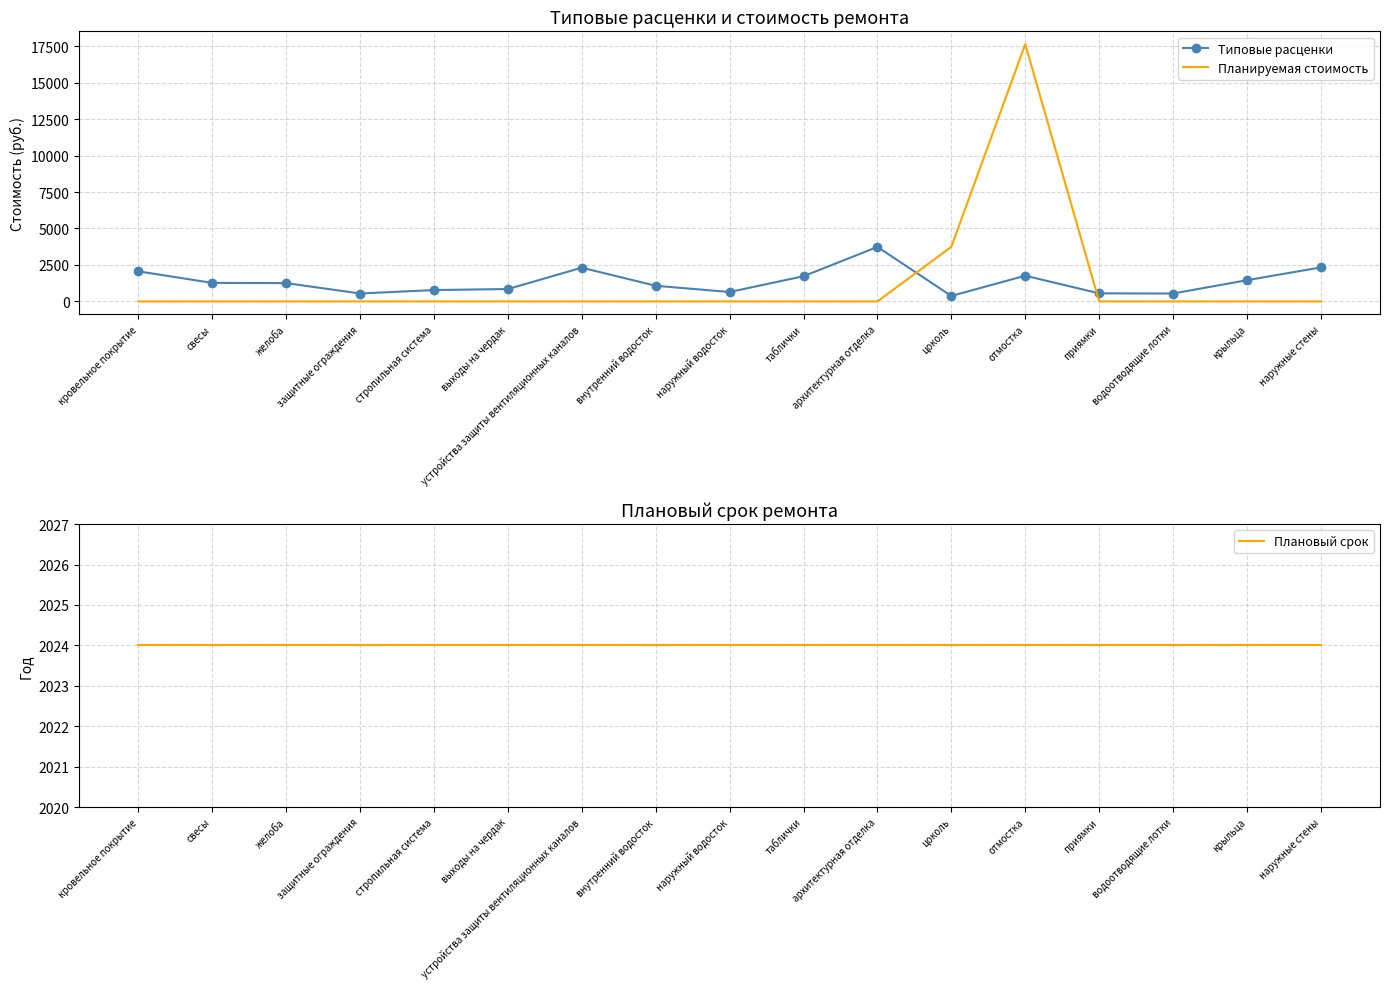

How many values in Планируемая стоимость are above zero?

2